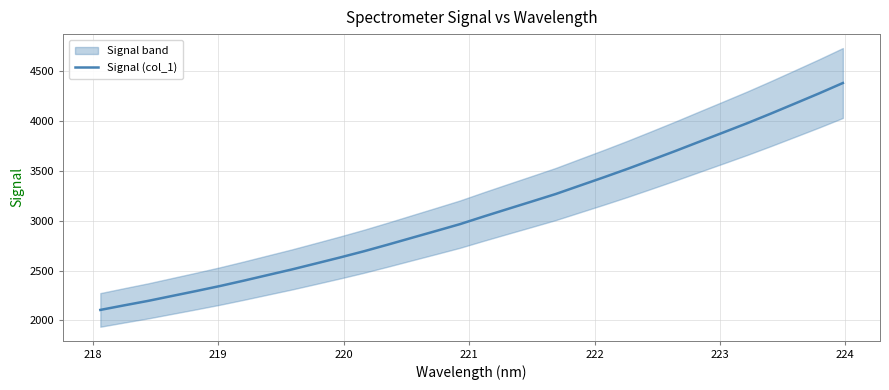

True or false: the data shows 1444.3 at 220.

False